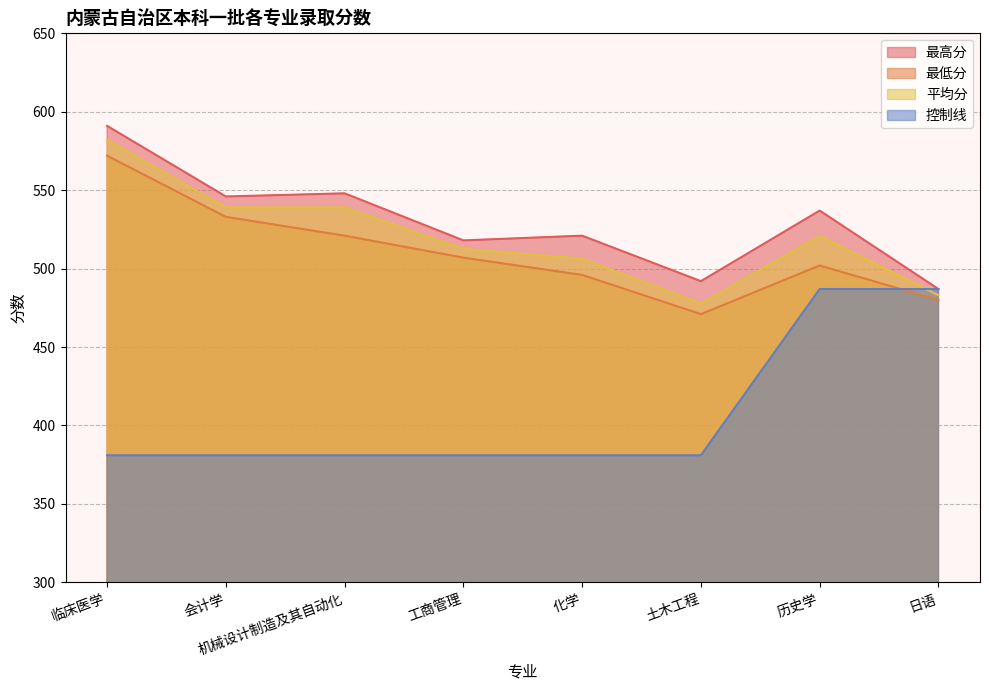

At which label is 平均分 closest to 529?

历史学